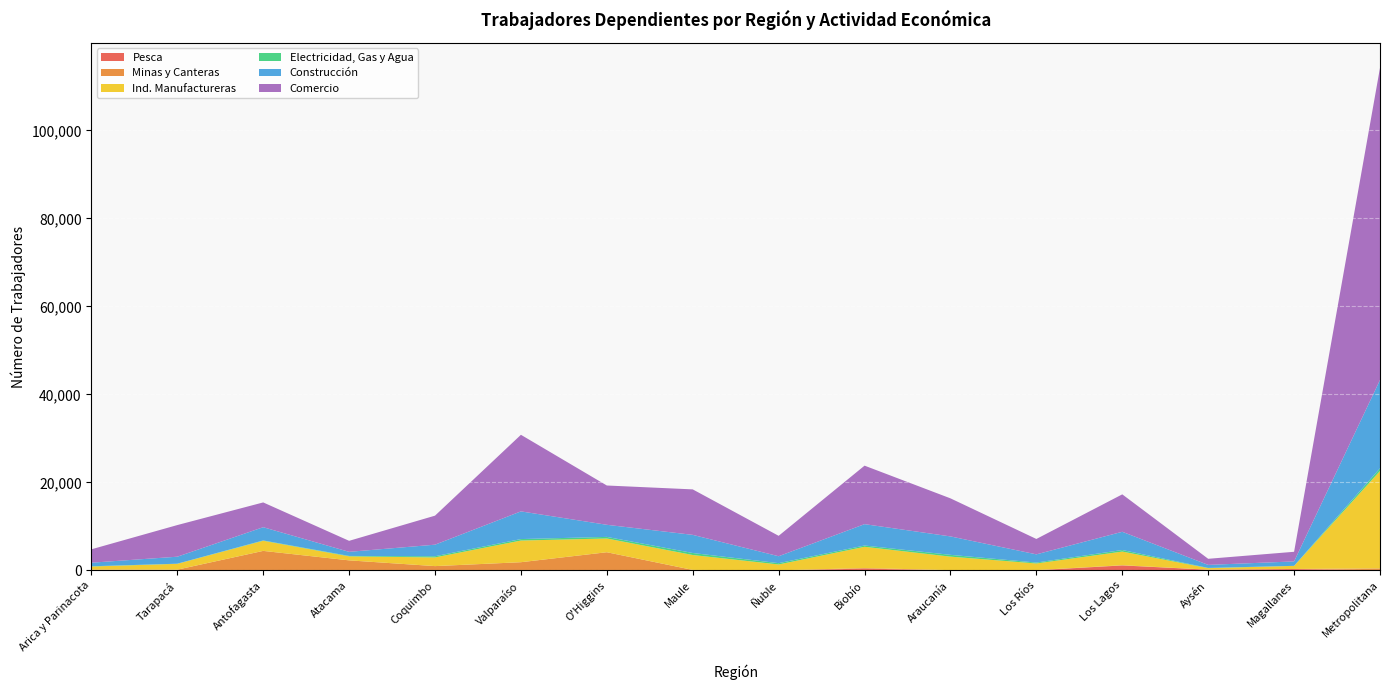

Reading right to left, list all the values displayed in this chart.

Pesca: Metropolitana=51	Magallanes=319	Aysén=169	Los Lagos=1138	Los Ríos=39	Araucanía=17	Biobío=415	Ñuble=0	Maule=26	O'Higgins=3	Valparaíso=43	Coquimbo=67	Atacama=54	Antofagasta=72	Tarapacá=71	Arica y Parinacota=153
Minas y Canteras: Metropolitana=415	Magallanes=18	Aysén=13	Los Lagos=50	Los Ríos=44	Araucanía=54	Biobío=136	Ñuble=22	Maule=94	O'Higgins=4138	Valparaíso=1831	Coquimbo=920	Atacama=2239	Antofagasta=4374	Tarapacá=112	Arica y Parinacota=34
Ind. Manufactureras: Metropolitana=22146	Magallanes=698	Aysén=339	Los Lagos=3101	Los Ríos=1506	Araucanía=3070	Biobío=4826	Ñuble=1339	Maule=3390	O'Higgins=3125	Valparaíso=4923	Coquimbo=1974	Atacama=906	Antofagasta=2304	Tarapacá=1321	Arica y Parinacota=706
Electricidad, Gas y Agua: Metropolitana=607	Magallanes=12	Aysén=55	Los Lagos=355	Los Ríos=202	Araucanía=405	Biobío=292	Ñuble=296	Maule=456	O'Higgins=361	Valparaíso=336	Coquimbo=268	Atacama=98	Antofagasta=69	Tarapacá=30	Arica y Parinacota=57
Construcción: Metropolitana=20080	Magallanes=1008	Aysén=689	Los Lagos=4146	Los Ríos=1867	Araucanía=4191	Biobío=4855	Ñuble=1576	Maule=4122	O'Higgins=2750	Valparaíso=6292	Coquimbo=2630	Atacama=934	Antofagasta=3009	Tarapacá=1591	Arica y Parinacota=812
Comercio: Metropolitana=70922	Magallanes=2186	Aysén=1383	Los Lagos=8505	Los Ríos=3498	Araucanía=8650	Biobío=13295	Ñuble=4636	Maule=10336	O'Higgins=8931	Valparaíso=17408	Coquimbo=6595	Atacama=2502	Antofagasta=5633	Tarapacá=7188	Arica y Parinacota=3042